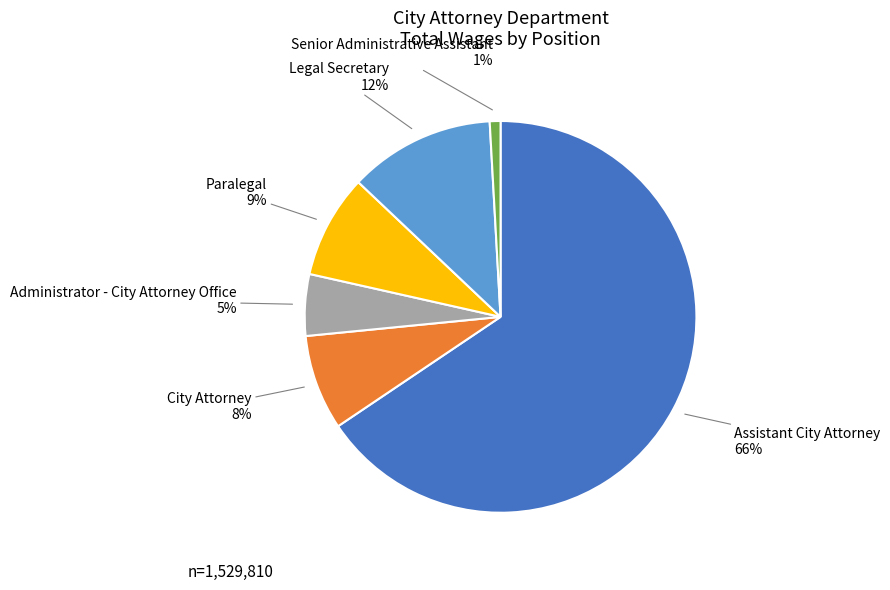

To the nearest percent, what is the average slice percentage?

17%